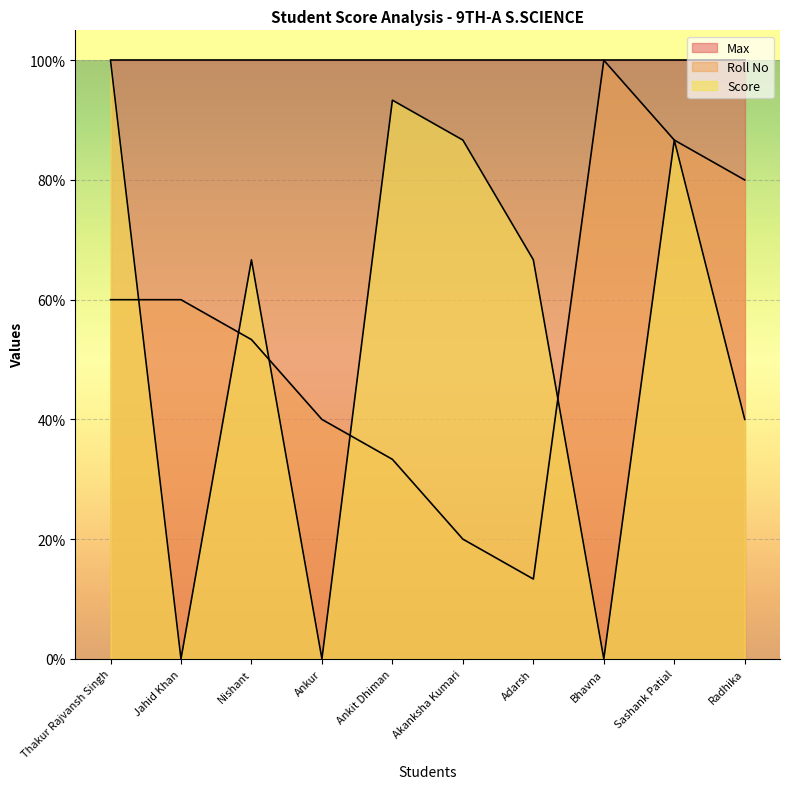

What are all the series names shown in the legend?

Max, Roll No, Score